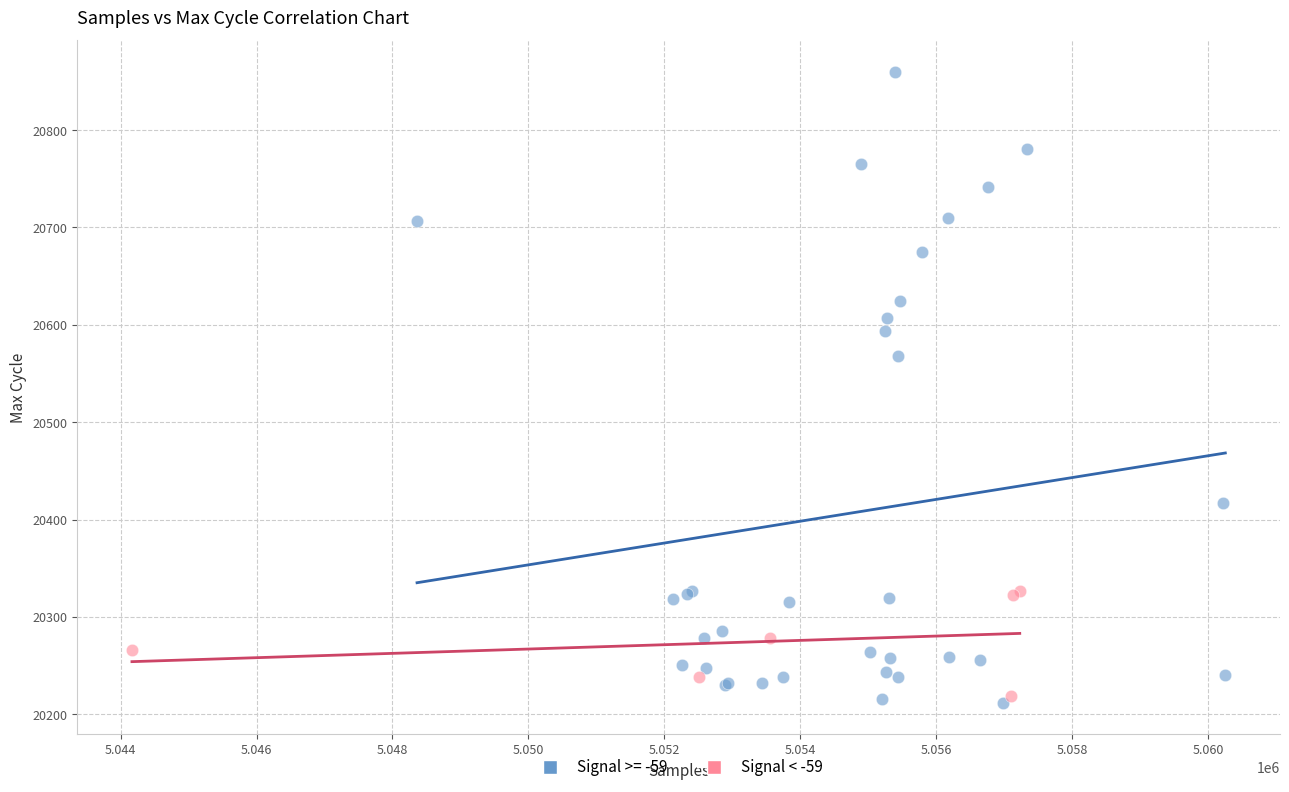

Which series reaches the maximum Y coordinate?

Signal >= -59